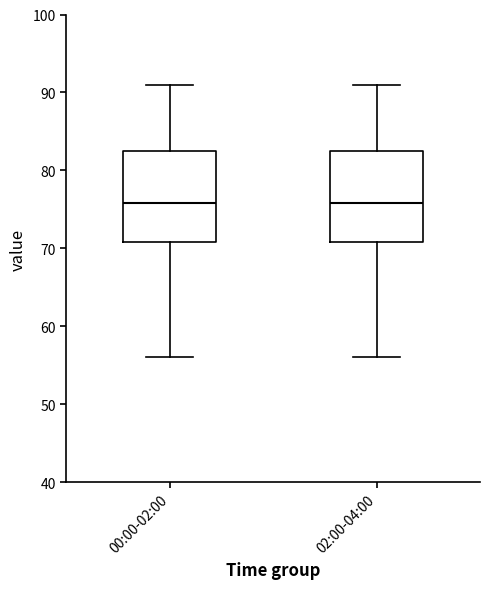

Where does the lower whisker of the box for 02:00-04:00 end on the y-axis? The values are not printed on the chart, so give them approximately, as read against the axis.

56